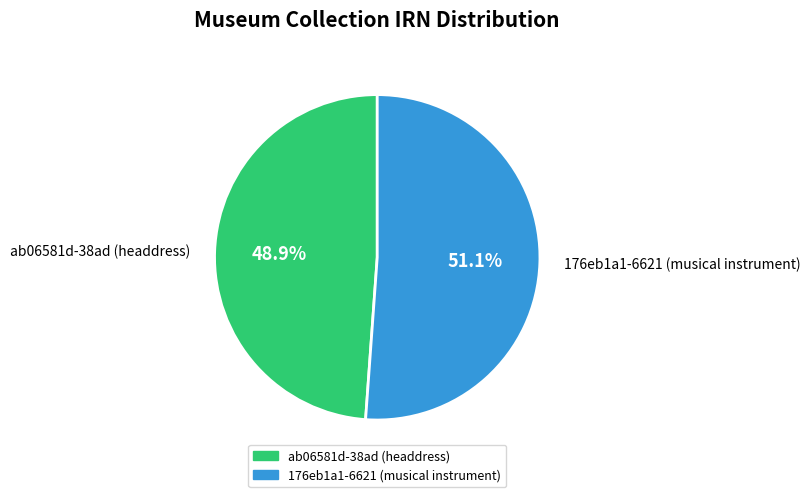

Between ab06581d-38ad (headdress) and 176eb1a1-6621 (musical instrument), which is larger?

176eb1a1-6621 (musical instrument)